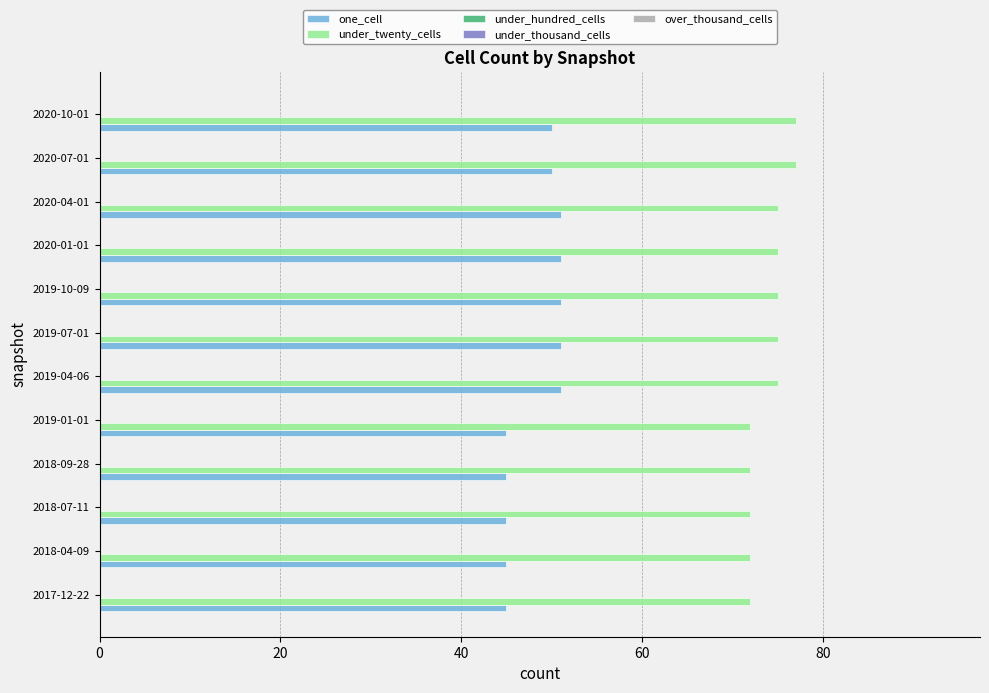

Rank the series by their maximum value, from lowest to highest.

one_cell, under_twenty_cells